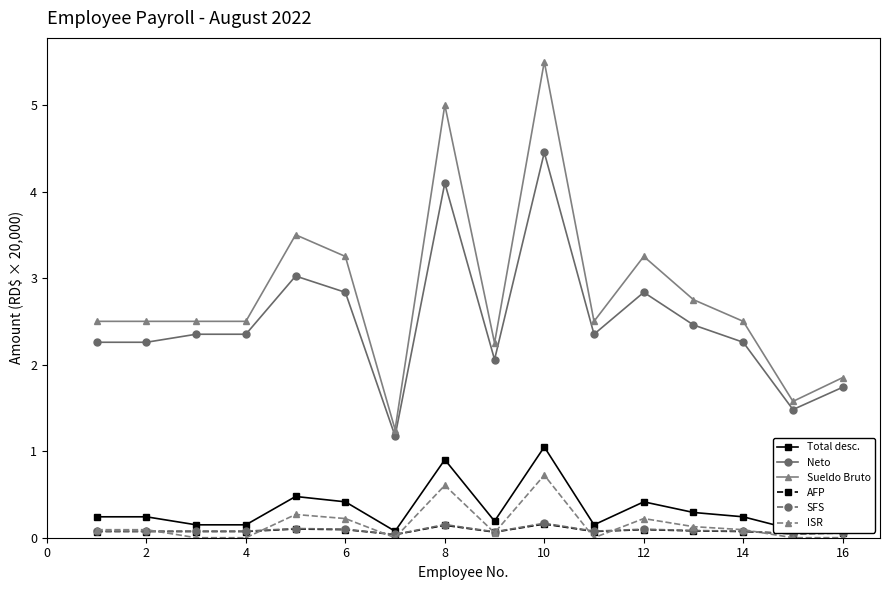

True or false: Total desc. has more than 1 interior local peaks.

True